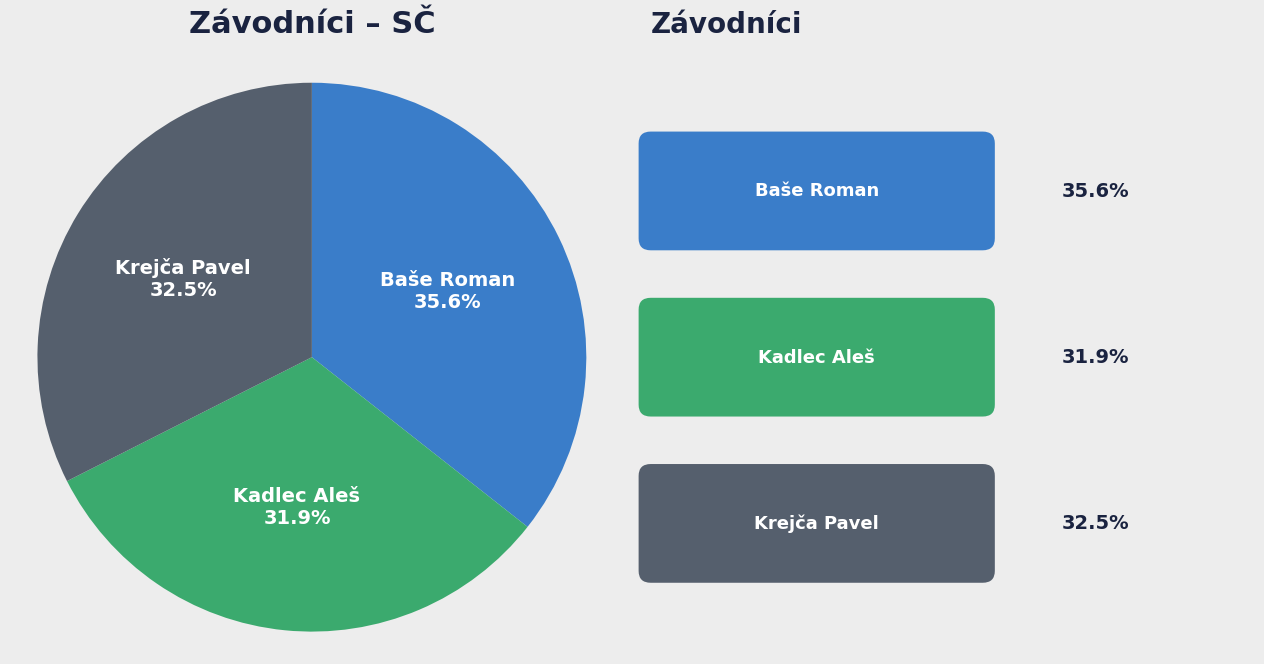

Is it true that Baše Roman is 24% of the pie?

False